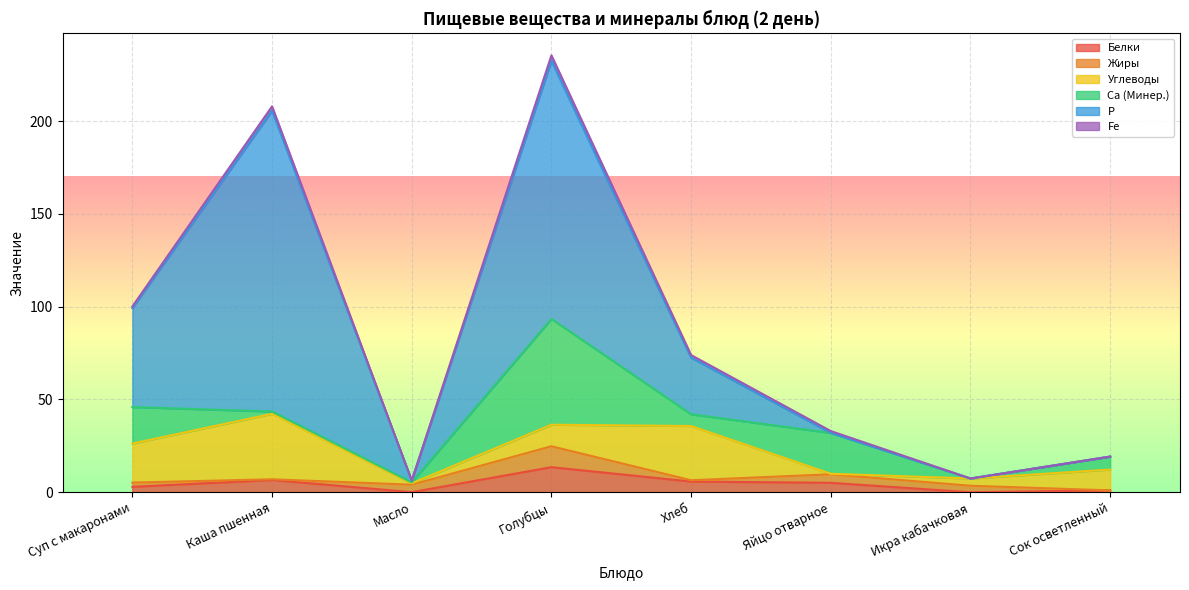

What are all the series names shown in the legend?

Белки, Жиры, Углеводы, Ca (Минер.), Р, Fe